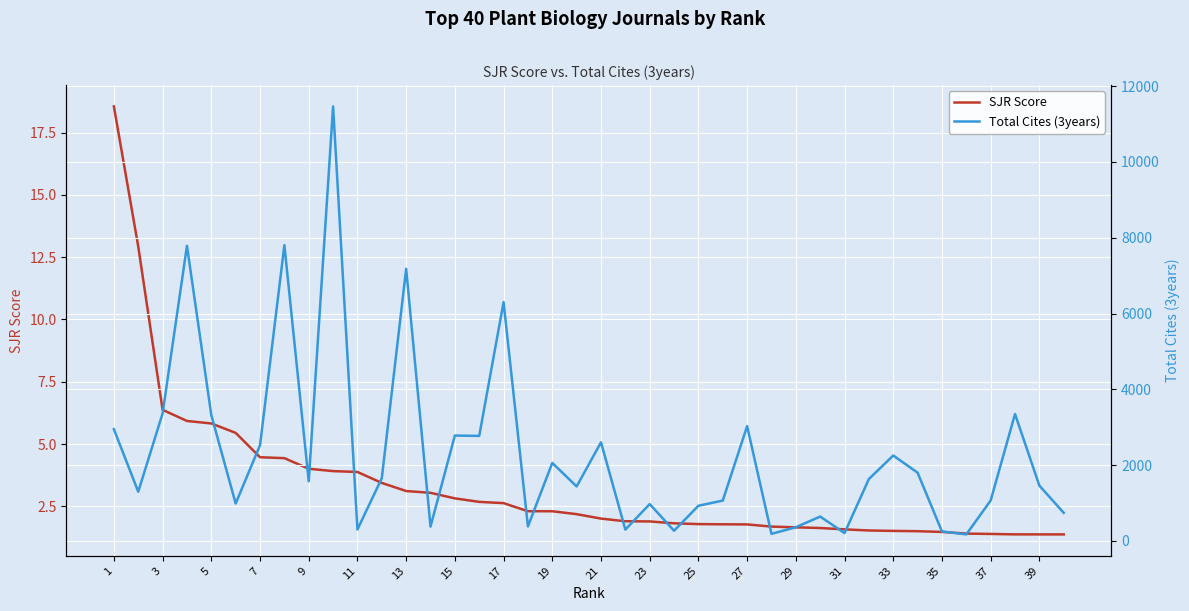

Where is SJR Score nearest to the value 9?

3